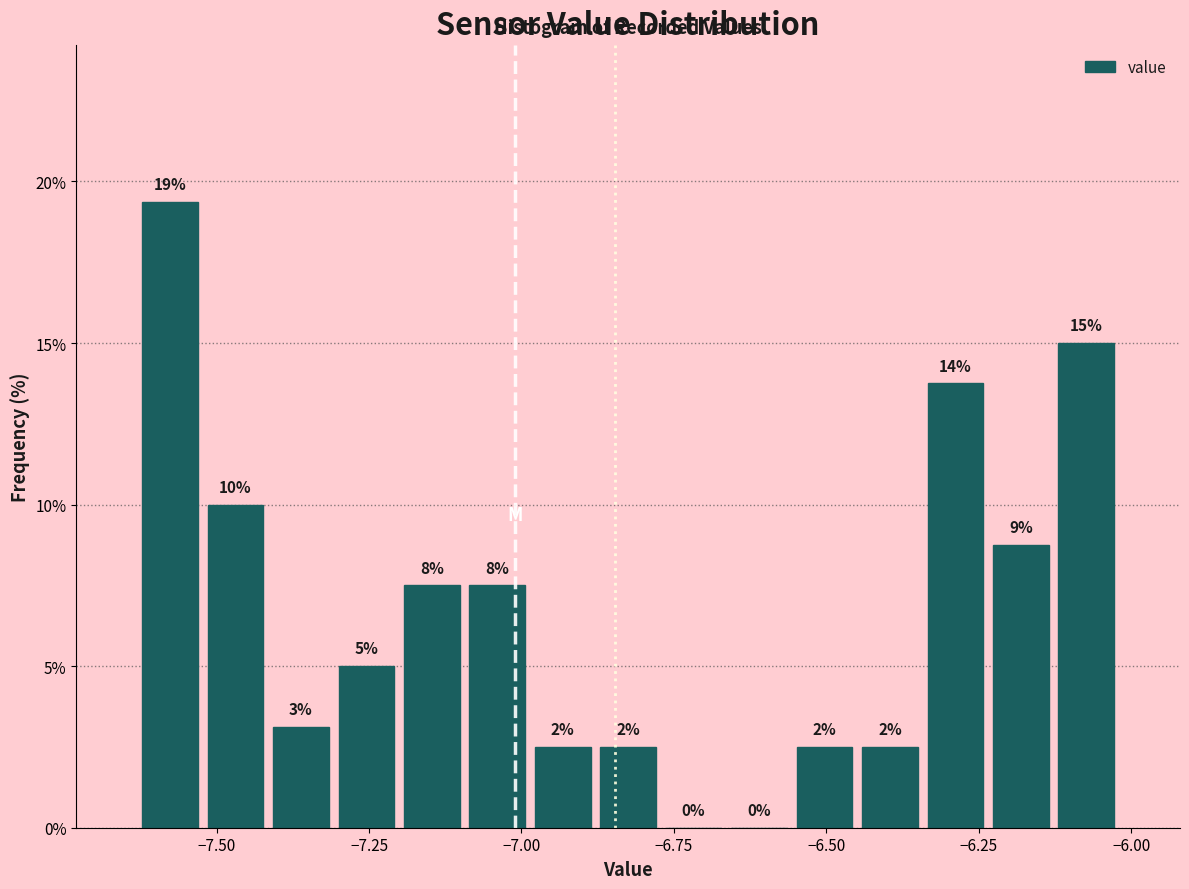

Read against the x-axis, roughly where is the centre of the tallest bar?

-7.60